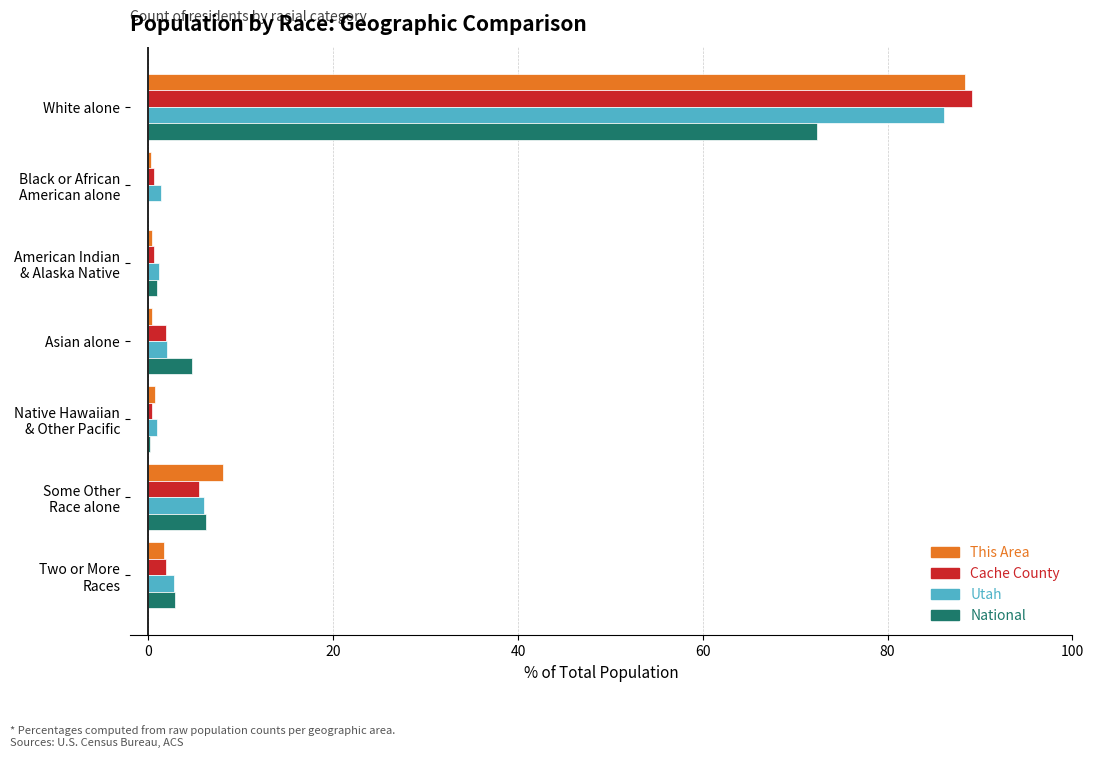

At which category is the sum across all series the highest?

White alone